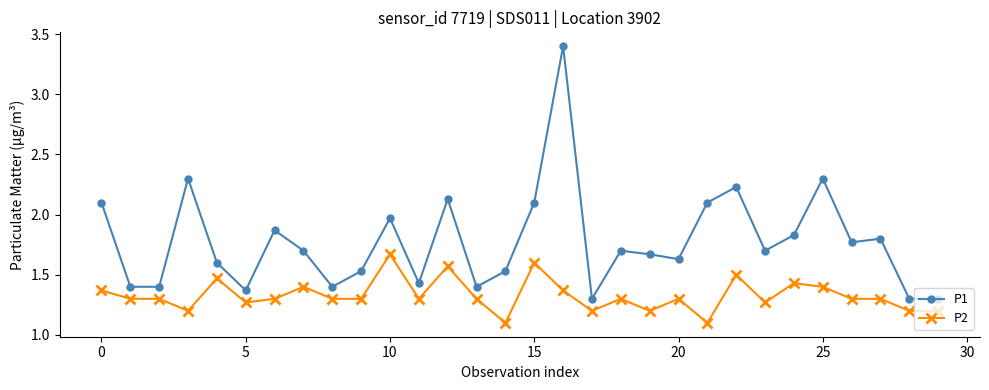

True or false: P1 and P2 intersect in this chart.

False